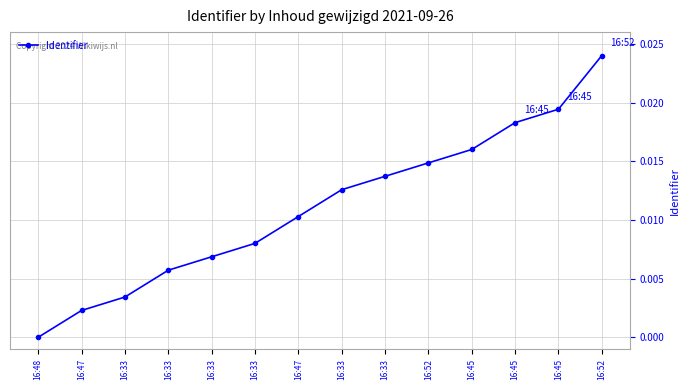

List the labels in order of value, largest first.

16:52, 16:45, 16:45, 16:45, 16:52, 16:33, 16:33, 16:47, 16:33, 16:33, 16:33, 16:33, 16:47, 16:48